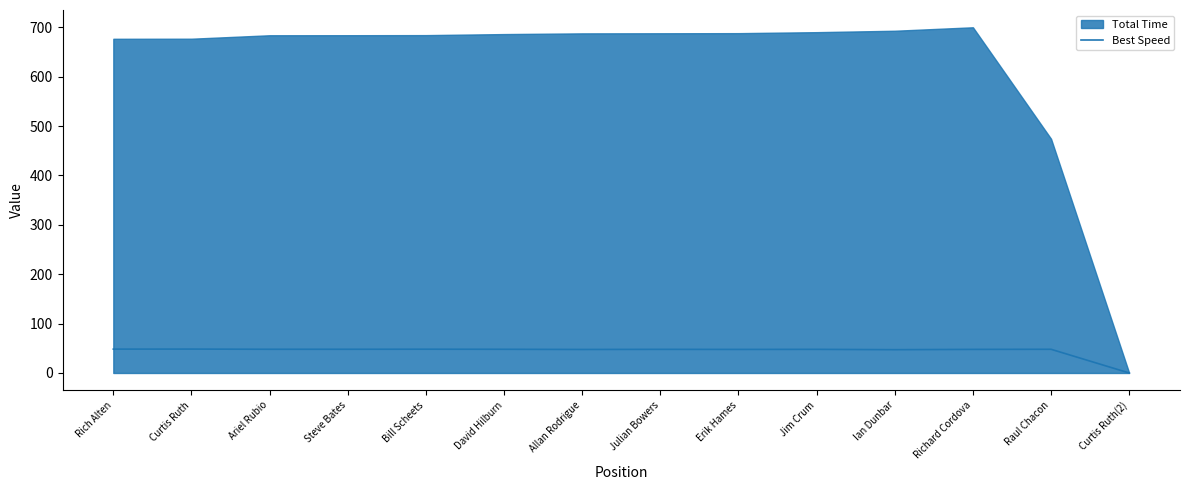

True or false: Best Speed has a value of 48.0 at Steve Bates.

True